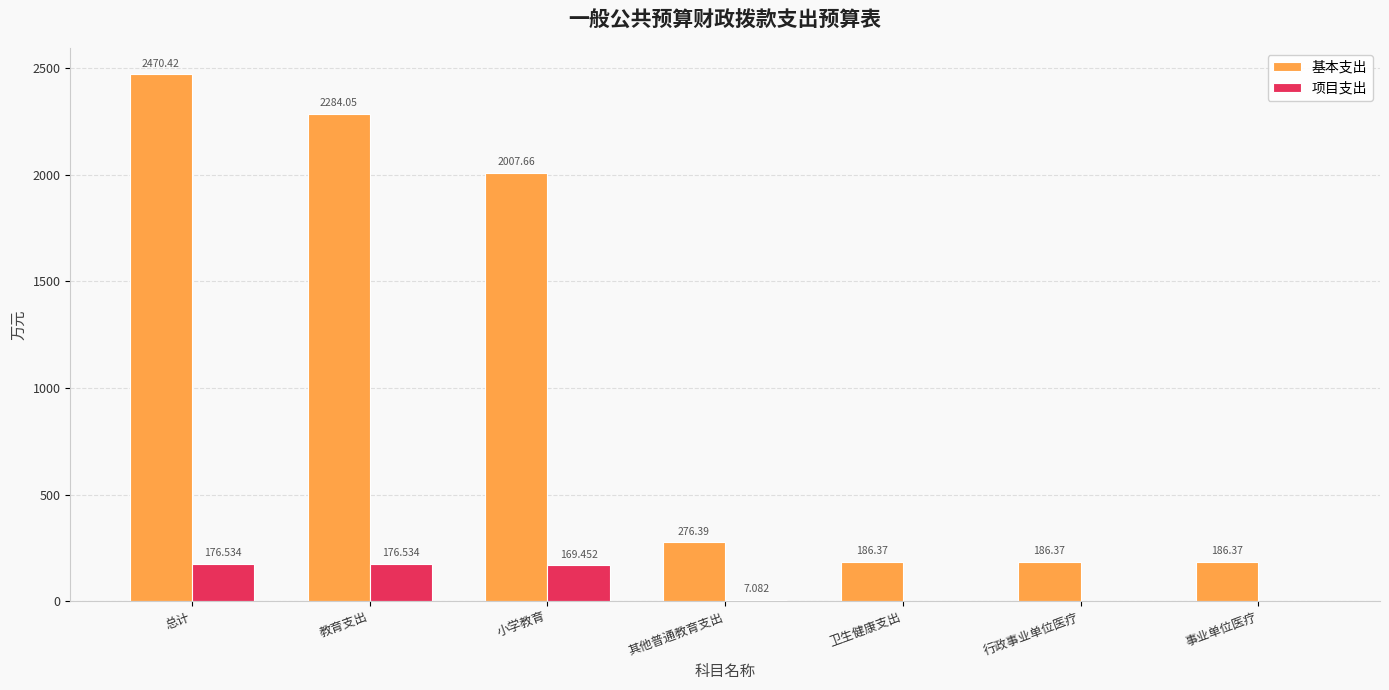

What is the sum of the 基本支出 values at 总计 and 教育支出?

4754.5